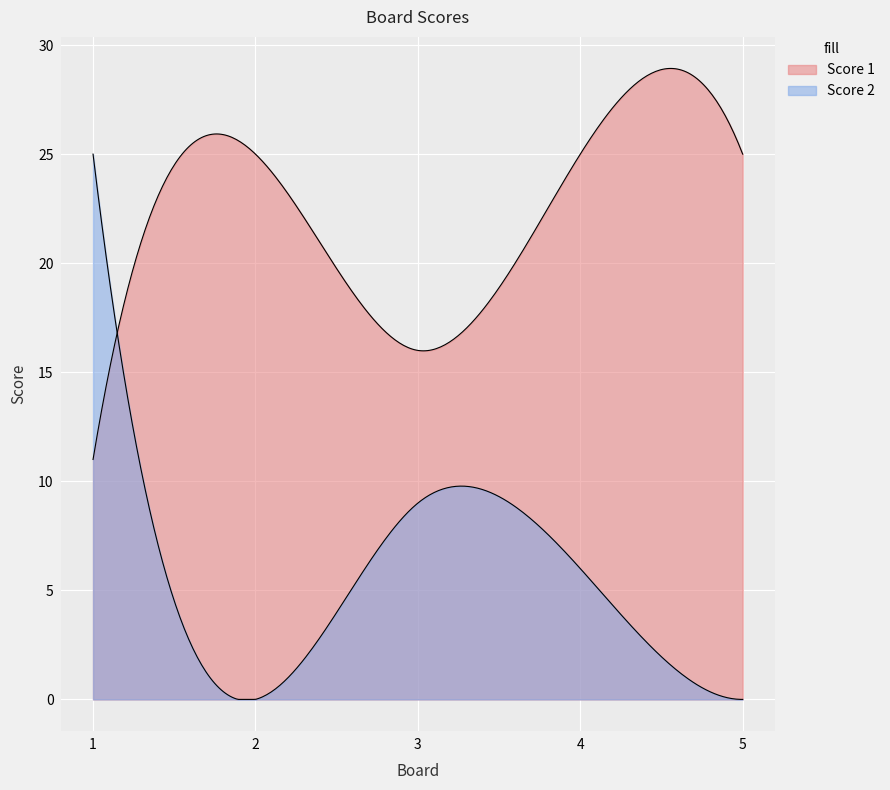

How many values in the Score 2 series are below 6?

2